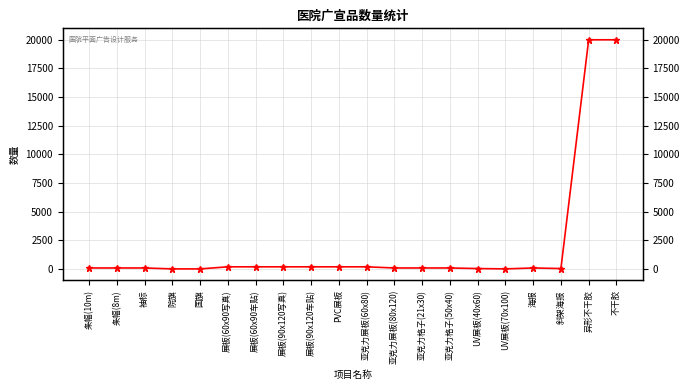

Where is the first local minimum?

UV展板(70x100)